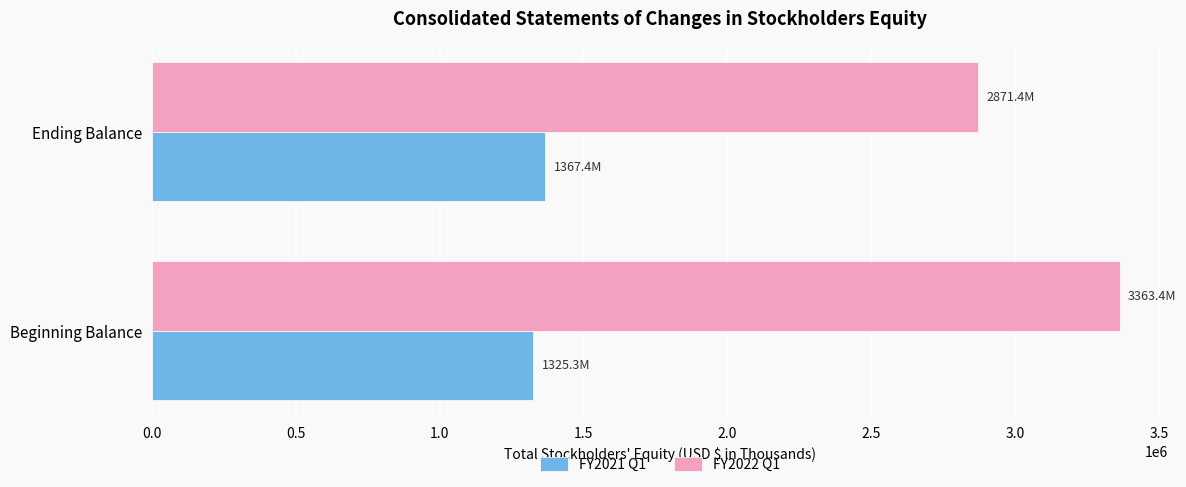

What is the total value across all series at Beginning Balance?

4688720